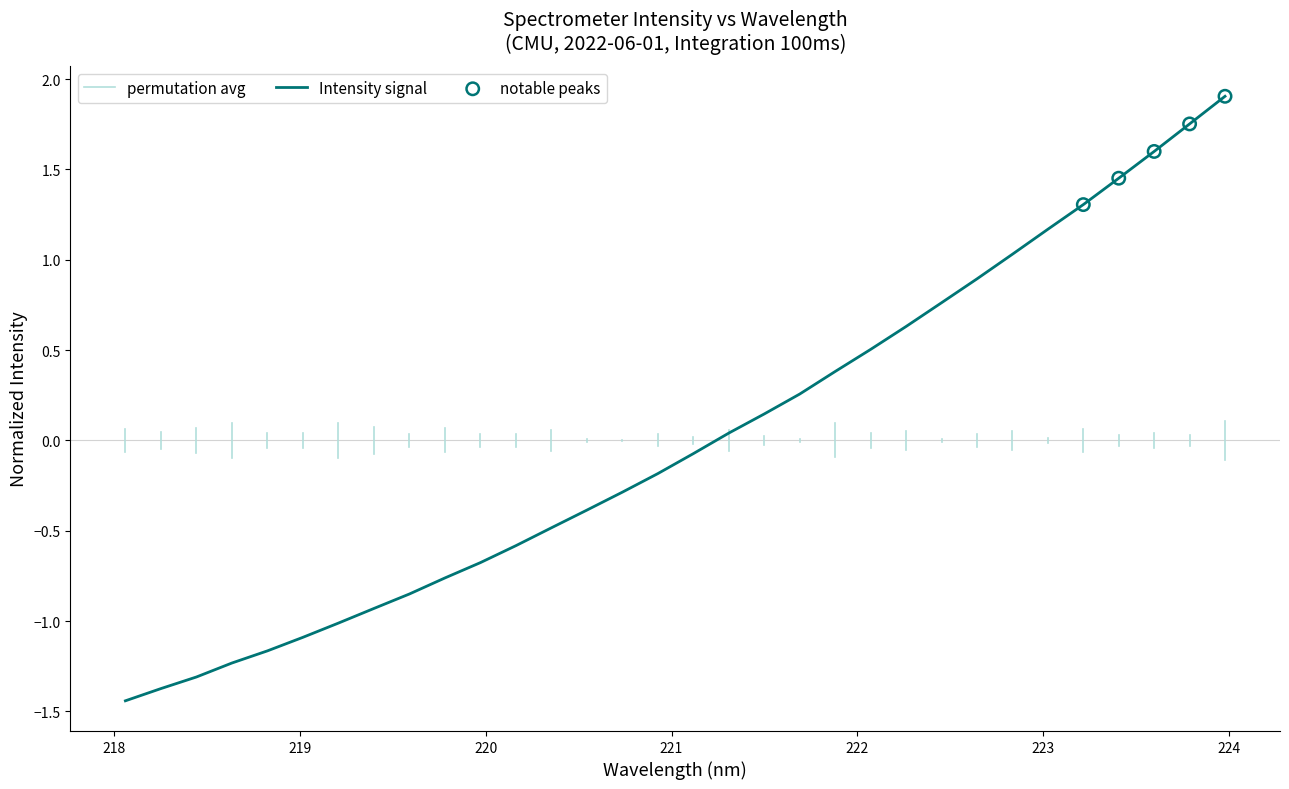

Which has a higher value, 218.0596 or 220.9264?

220.9264